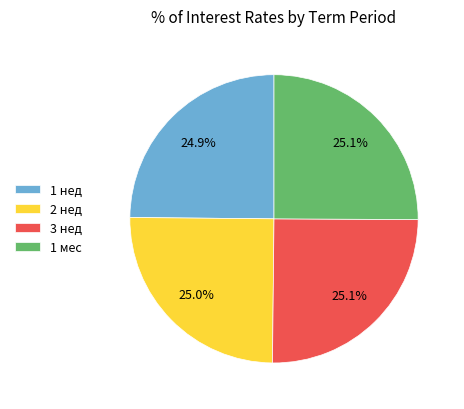

To the nearest percent, what portion does 1 нед represent?

25%